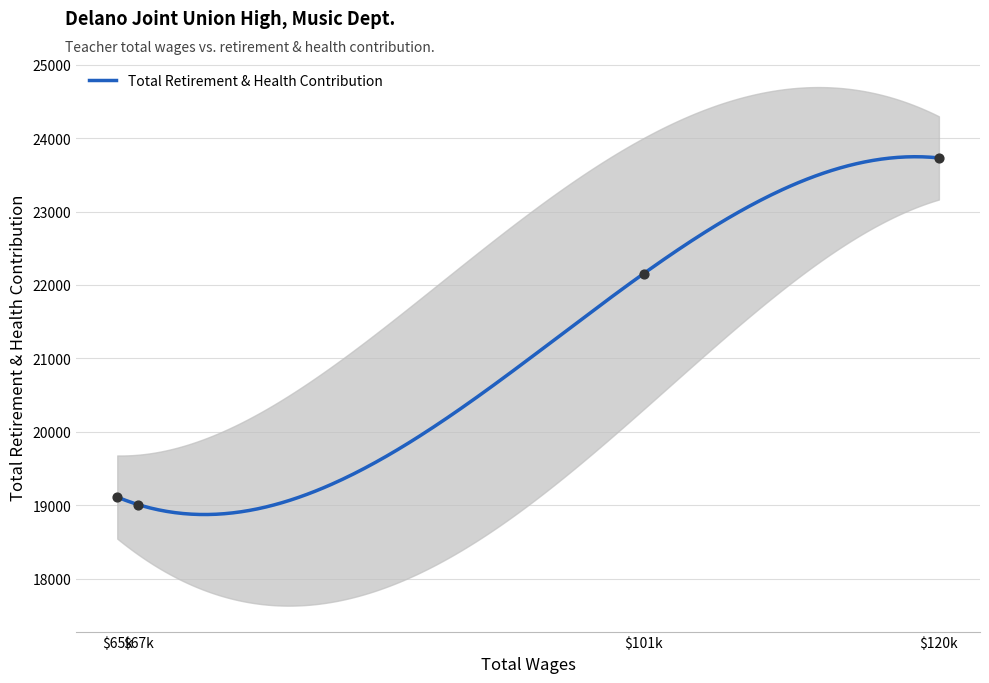

What is the change in value from 67132.0 to 65725.0?

+103